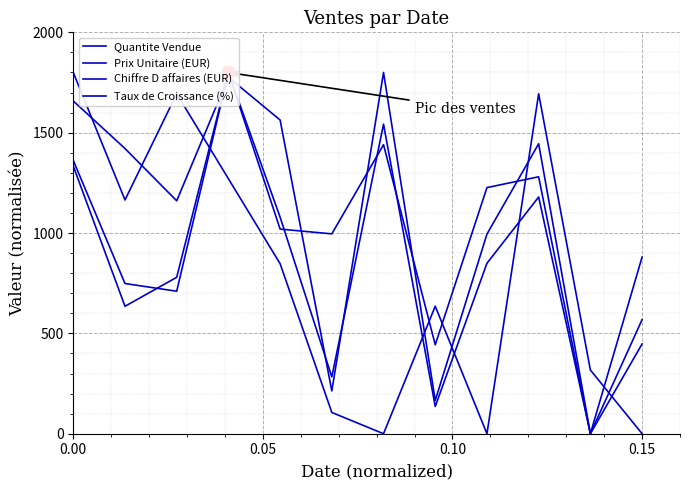

List the series in order of their overall mean, lowest first.

Taux de Croissance (%), Chiffre D affaires (EUR), Prix Unitaire (EUR), Quantite Vendue